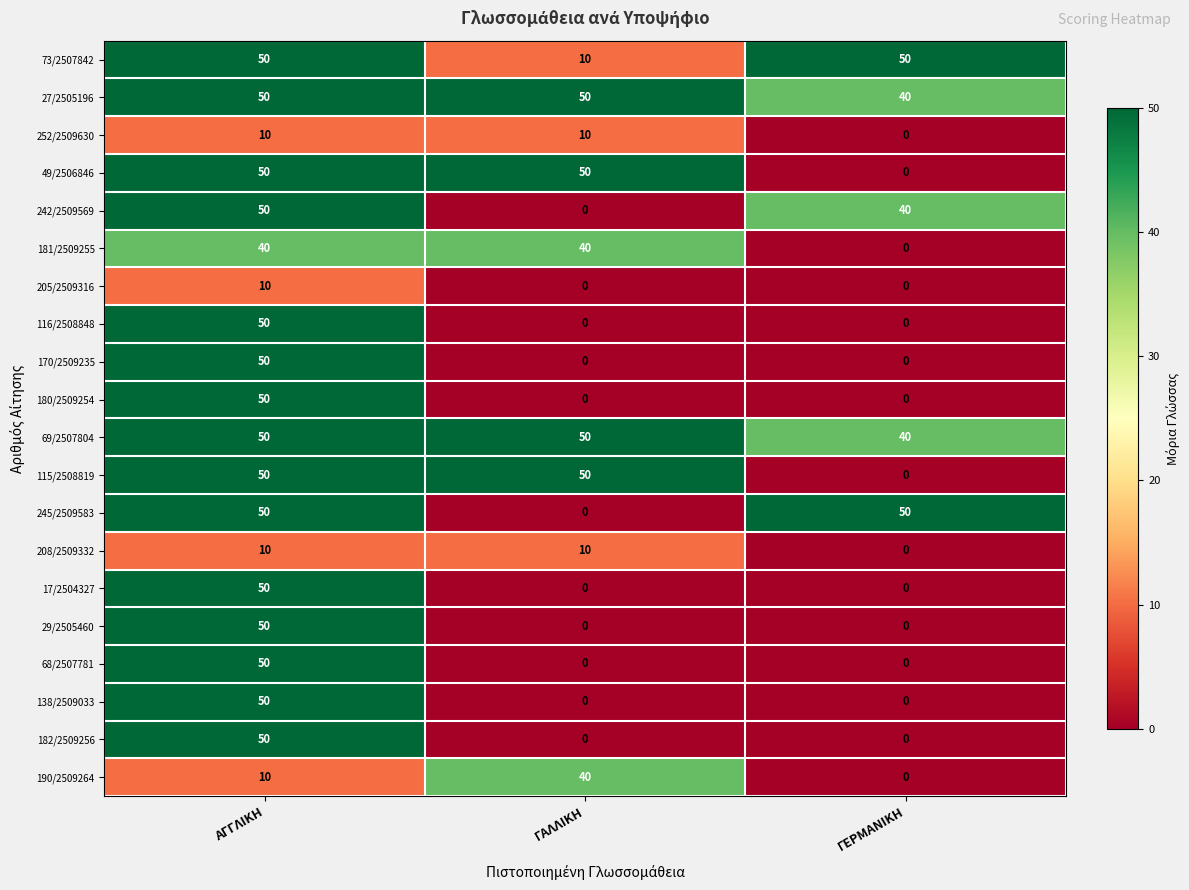

At how many categories does at least one series exceed 37?

3